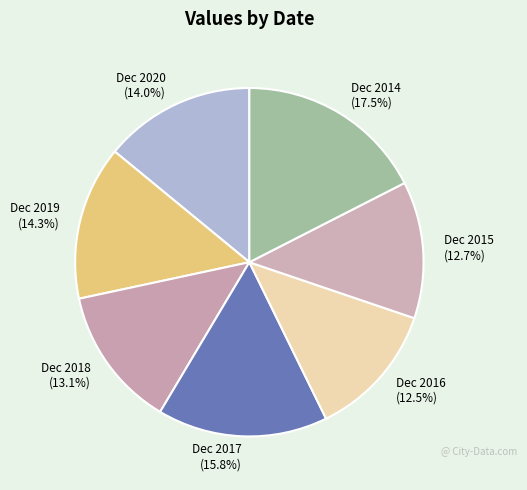

What is the ratio of the value at Dec 2017 to the value at Dec 2015?

1.2